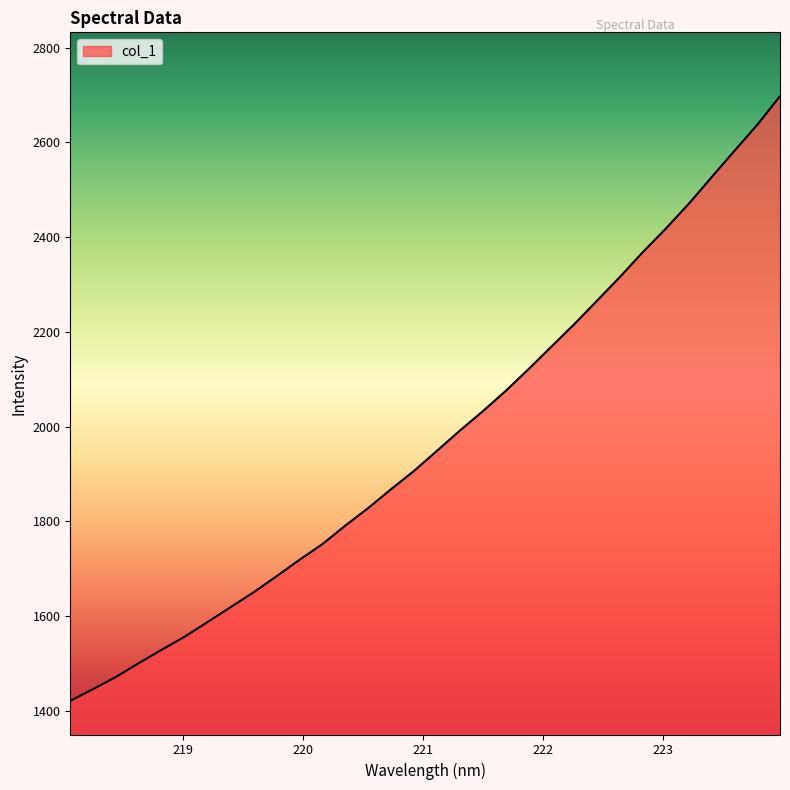

What is the minimum value shown in the chart?

1420.5